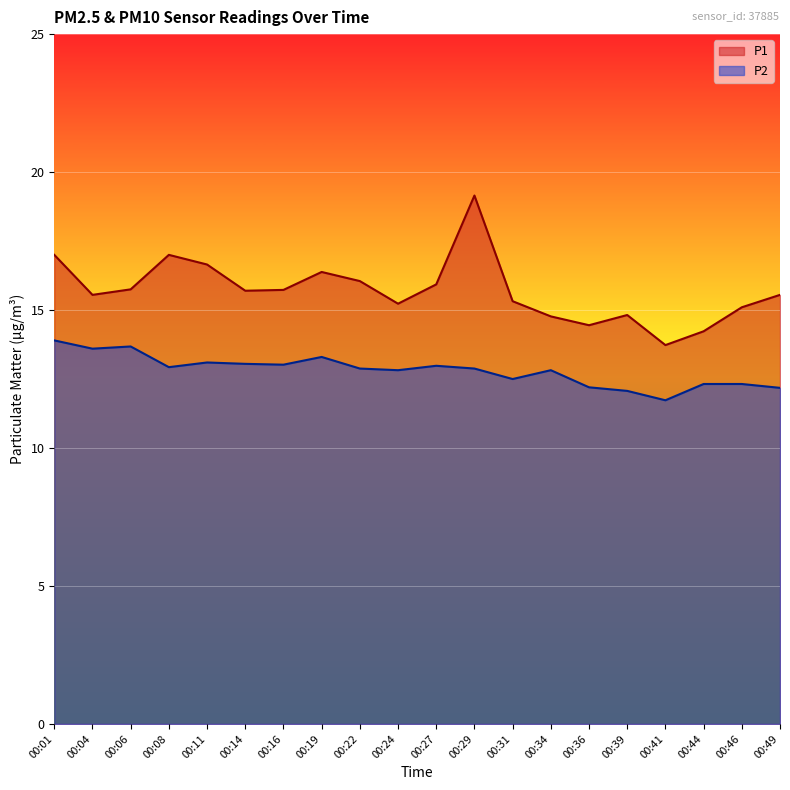

Which series changed the most between 00:11 and 00:49?

P1